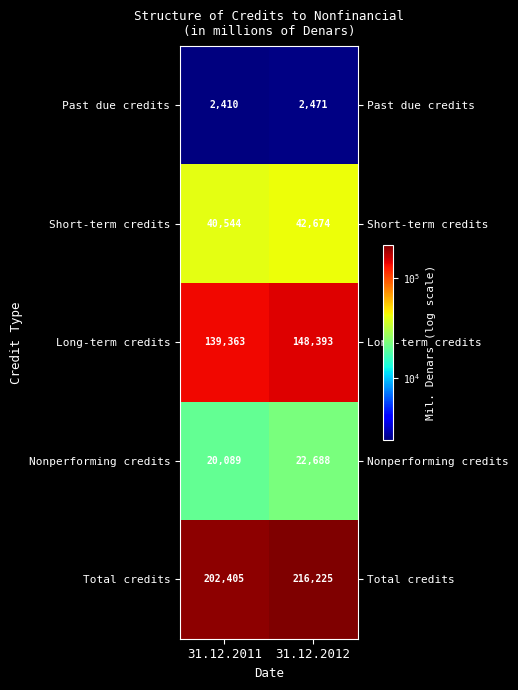

What is the sum of the Total credits values at 31.12.2011 and 31.12.2012?

418630